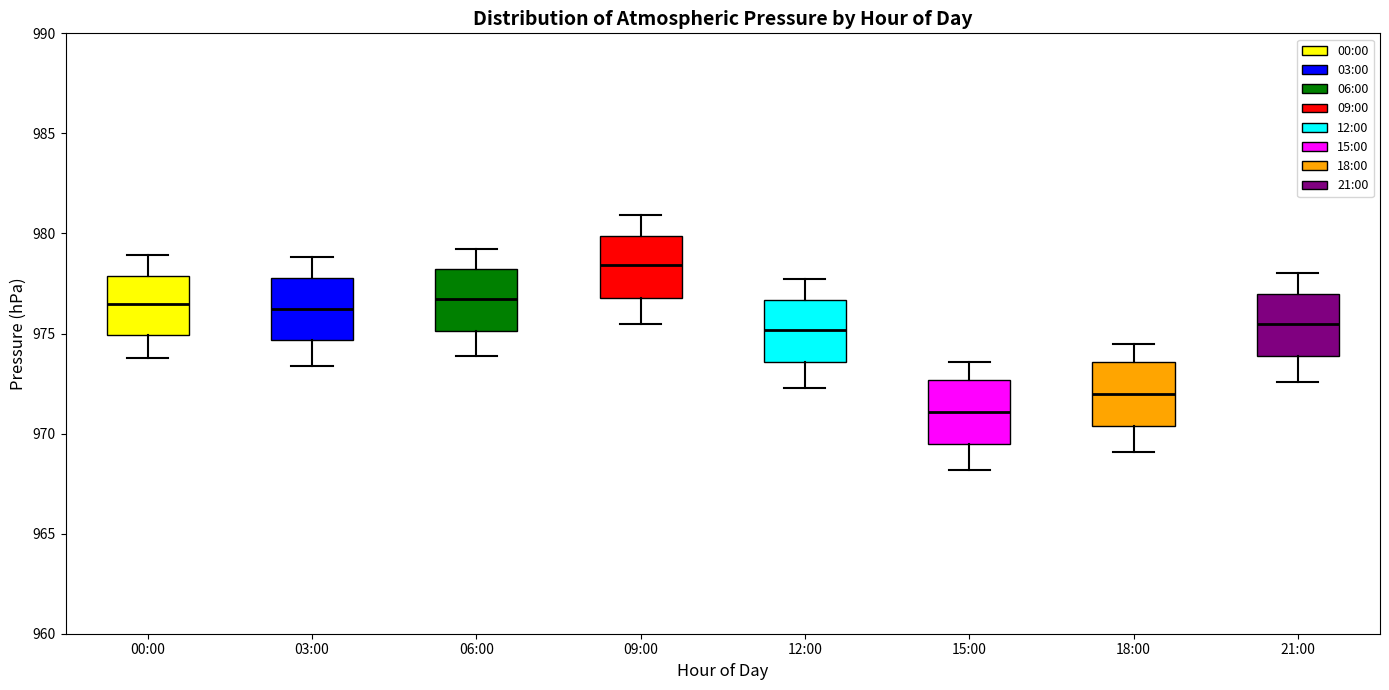

Reading left to right, transcribe this box plot: for each box, give where its median line is, the range the box spans, and where its two whiskers end, as read against the y-axis. The values are not printed on the chart, so give them approximately, as read against the axis.

00:00: median 976.5, box 975.0 to 978.0, whiskers 974.0 to 979.0
03:00: median 976.5, box 974.5 to 978.0, whiskers 973.5 to 979.0
06:00: median 977.0, box 975.0 to 978.0, whiskers 974.0 to 979.0
09:00: median 978.5, box 977.0 to 980.0, whiskers 975.5 to 981.0
12:00: median 975.0, box 973.5 to 976.5, whiskers 972.5 to 977.5
15:00: median 971.0, box 969.5 to 972.5, whiskers 968.0 to 973.5
18:00: median 972.0, box 970.5 to 973.5, whiskers 969.0 to 974.5
21:00: median 975.5, box 974.0 to 977.0, whiskers 972.5 to 978.0